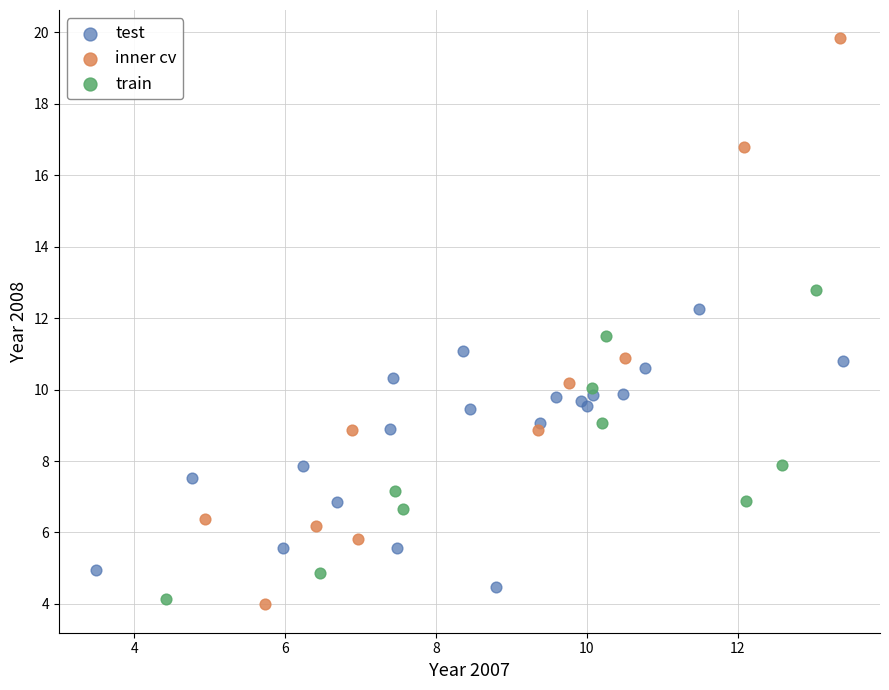

Which series has the largest Y range (max minus min)?

inner cv